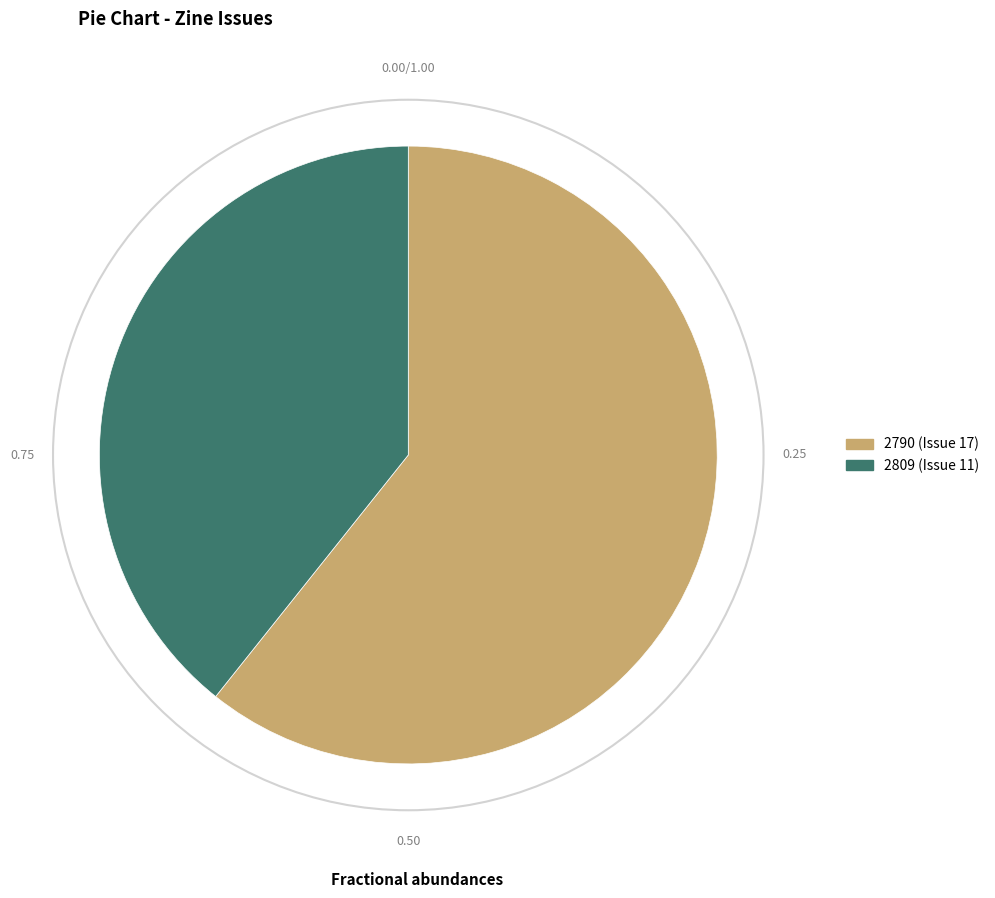

Which has a higher value, 2809 (Issue 11) or 2790 (Issue 17)?

2790 (Issue 17)